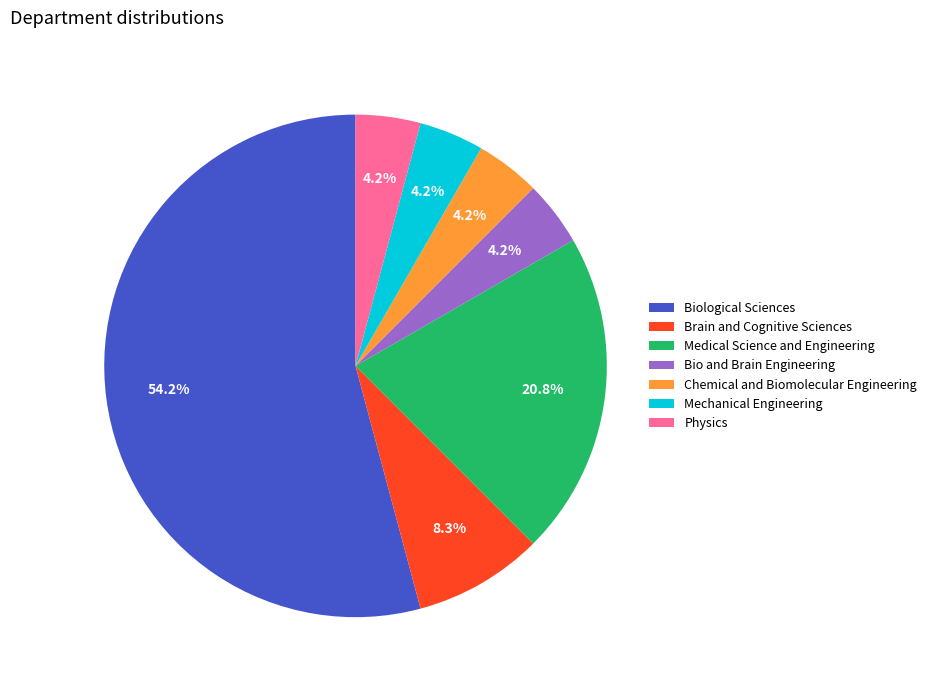

To the nearest percent, what is the average slice percentage?

14%